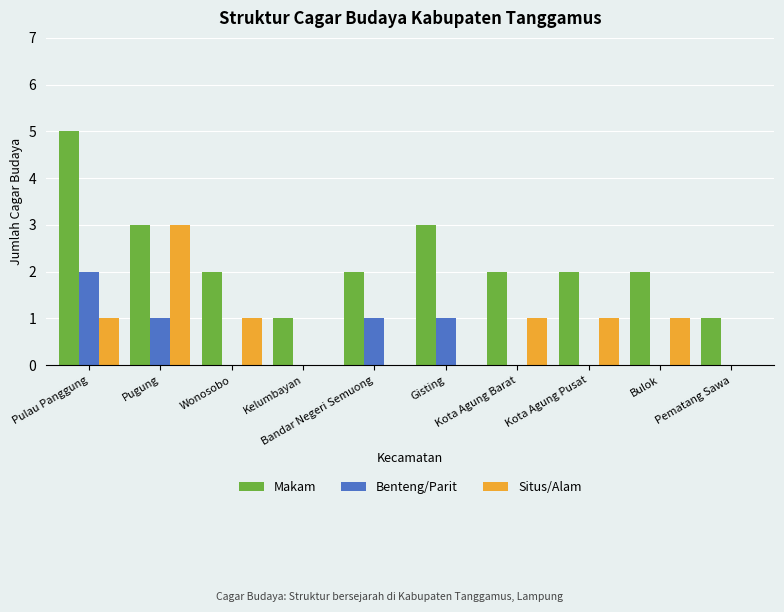

Are the bars horizontal?

No